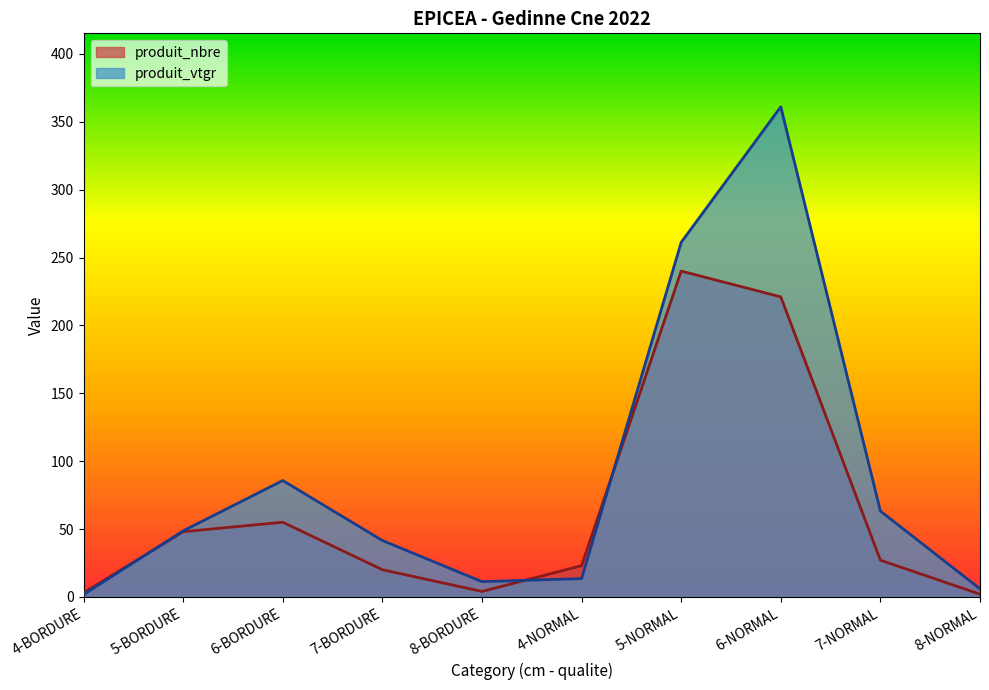

How many data points in produit_nbre are less than 27?

5